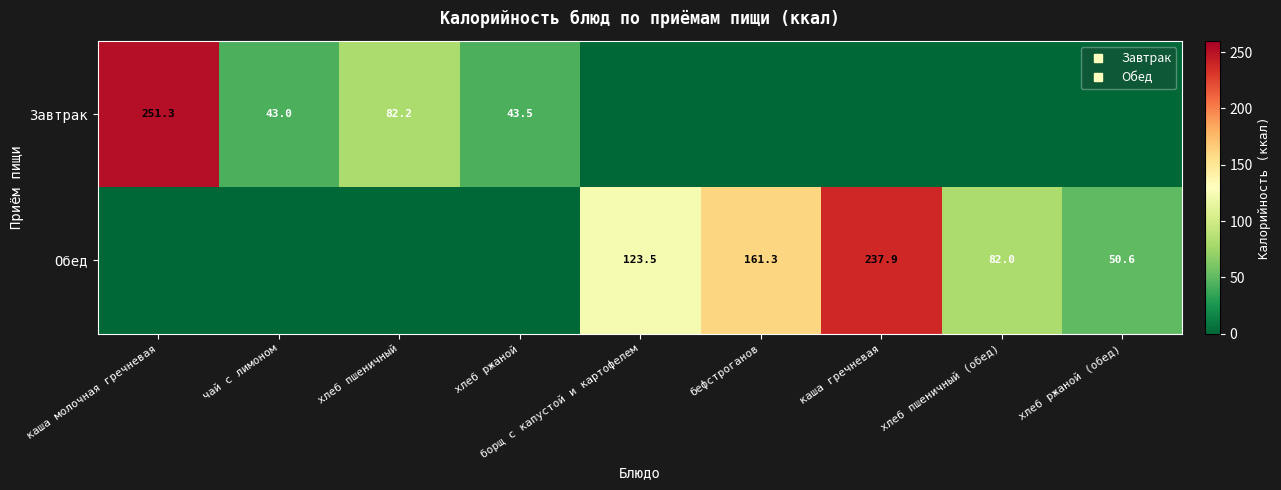

What is the difference between the second highest and second lowest values in the Обед series?

161.3